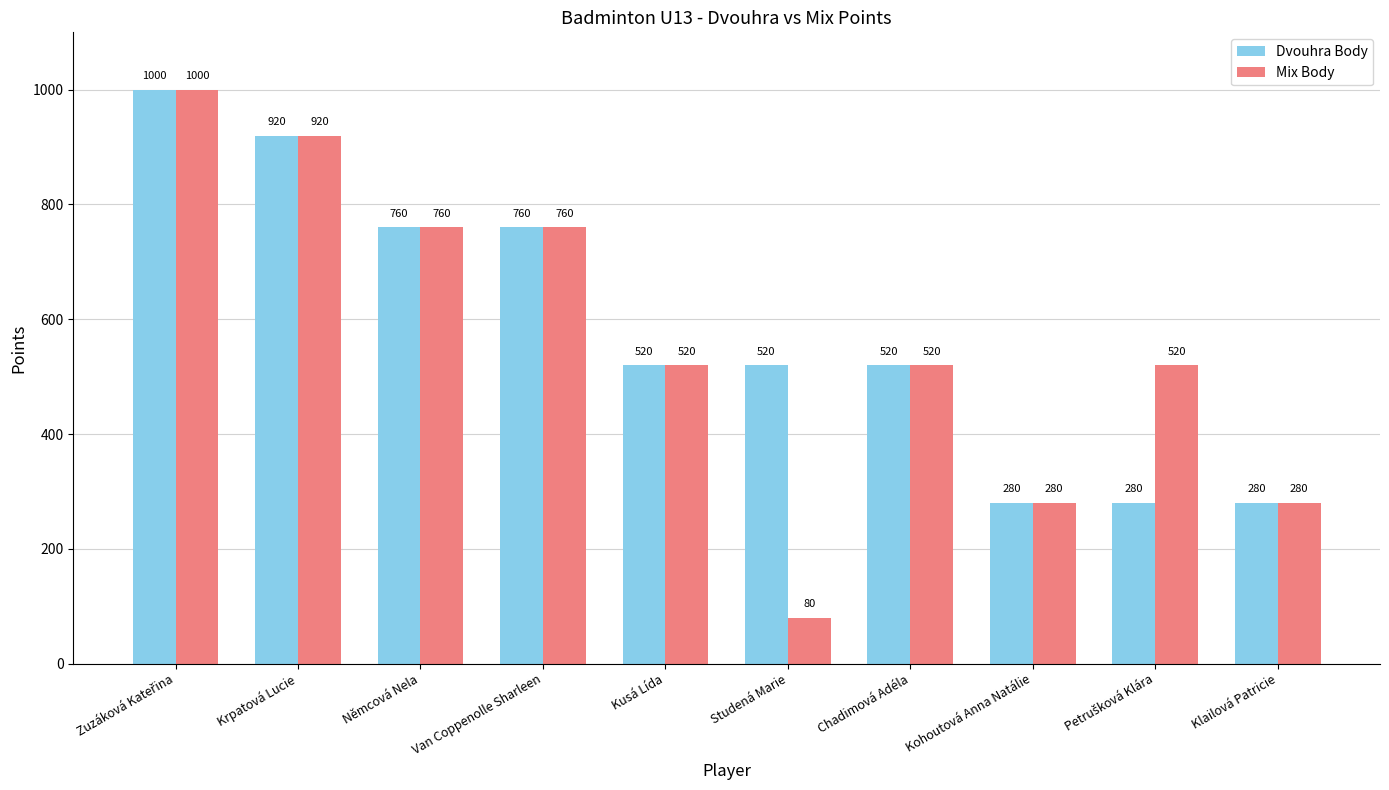

How many bars are there in total?

20